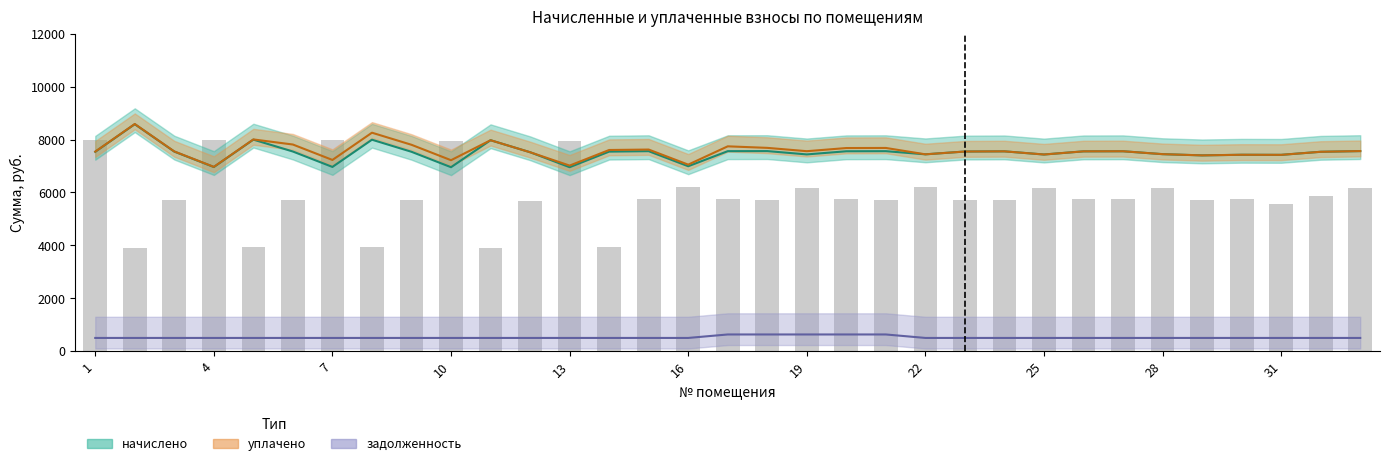

What is the sum of the уплачено values at 7 and 21?

14993.8